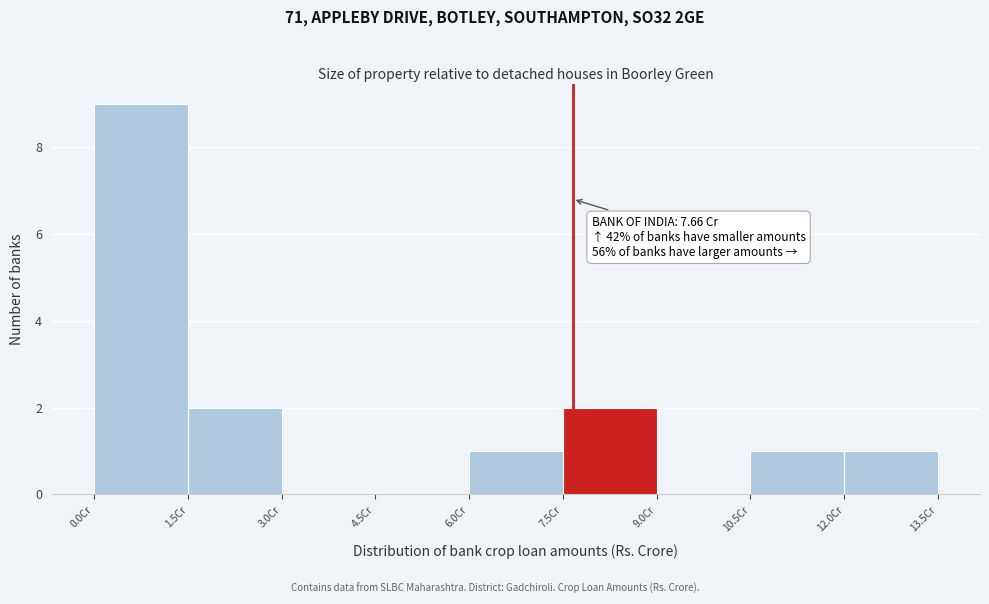

Over which range of the x-axis is the bar tallest?

0.0 to 1.5